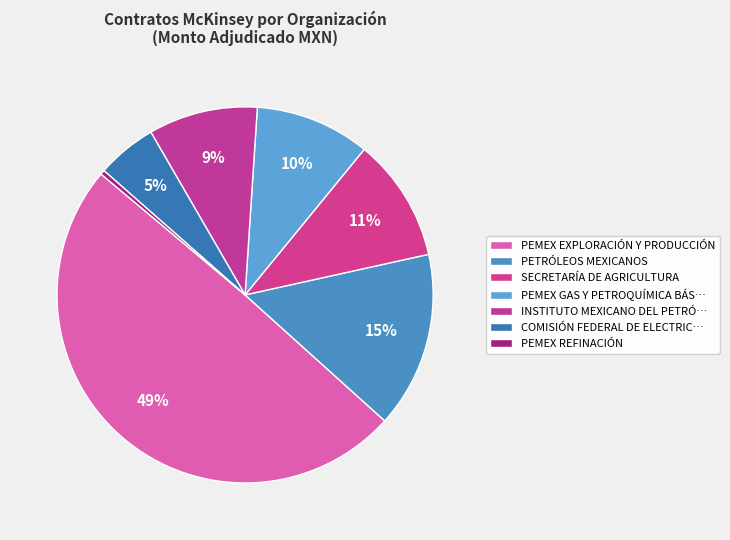

Count the number of slices in the pie.

7